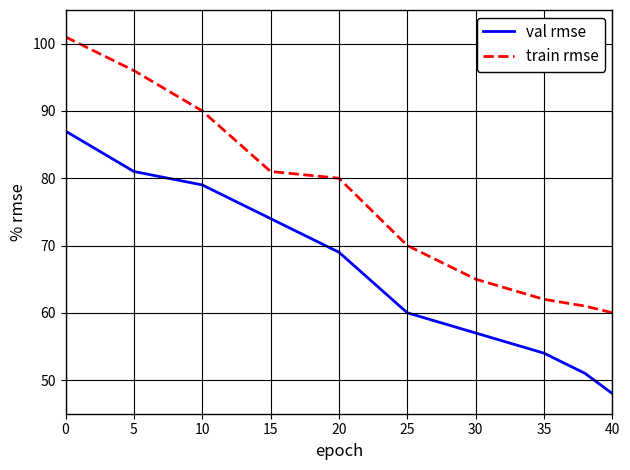

True or false: train rmse and val rmse cross at least once.

False